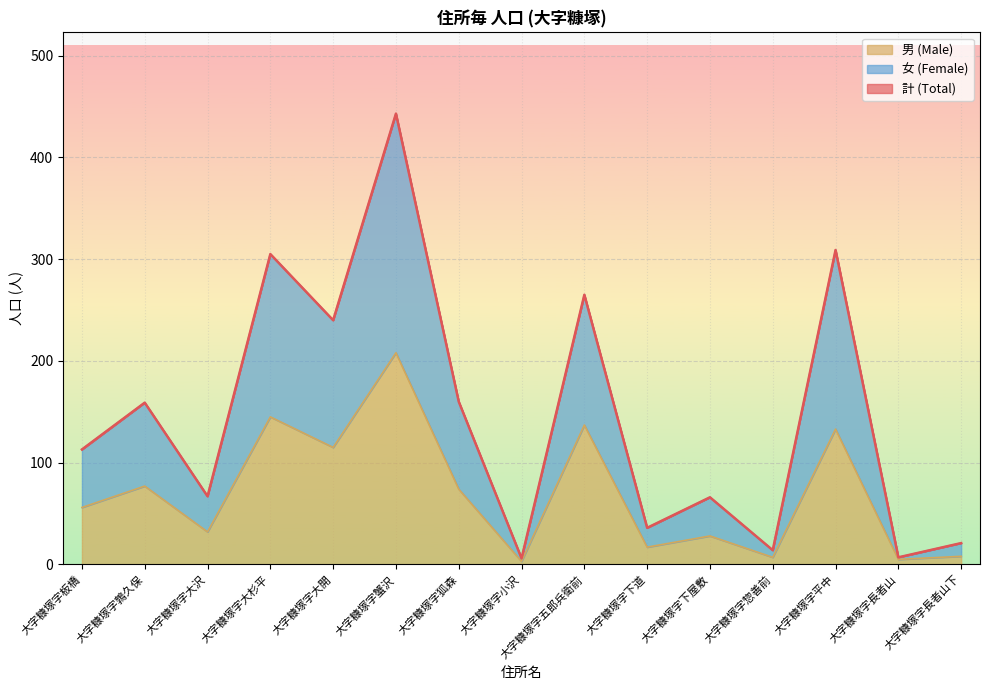

At which category is the sum across all series the highest?

大字糠塚字蟹沢